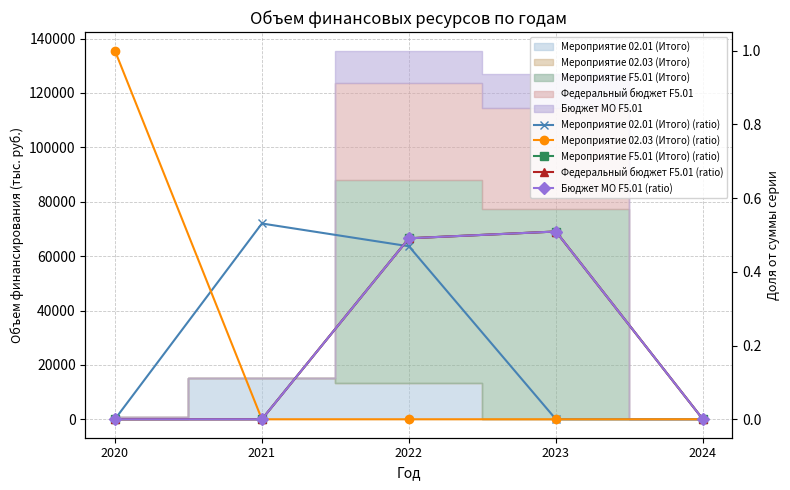

At 2020, list the series in order from largest to smallest.

Мероприятие 02.03 (Итого) (ratio), Мероприятие 02.01 (Итого) (ratio), Мероприятие F5.01 (Итого) (ratio), Федеральный бюджет F5.01 (ratio), Бюджет МО F5.01 (ratio)